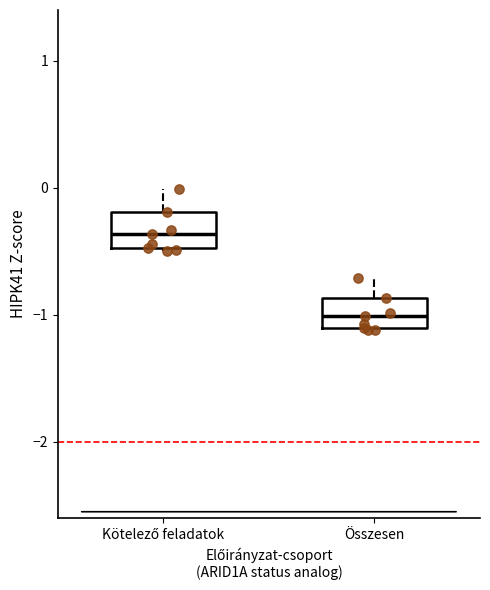

Where is the lower edge of the box for Összesen on the y-axis? The values are not printed on the chart, so give them approximately, as read against the axis.

-1.1